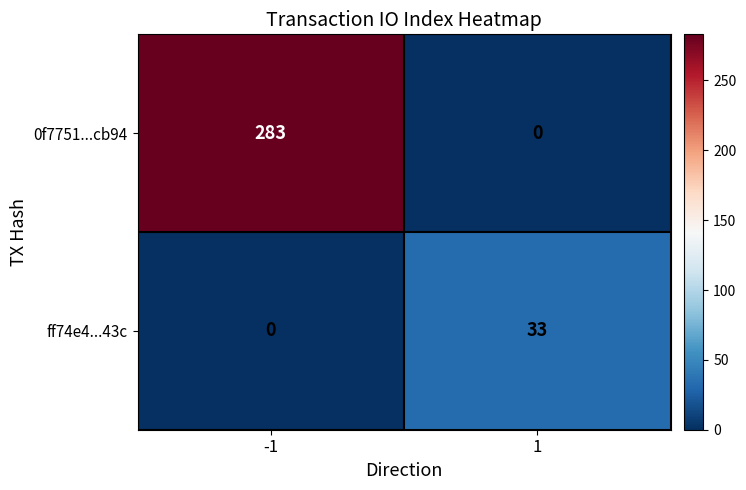

List the series in order of their overall mean, highest first.

0f7751...cb94, ff74e4...43c